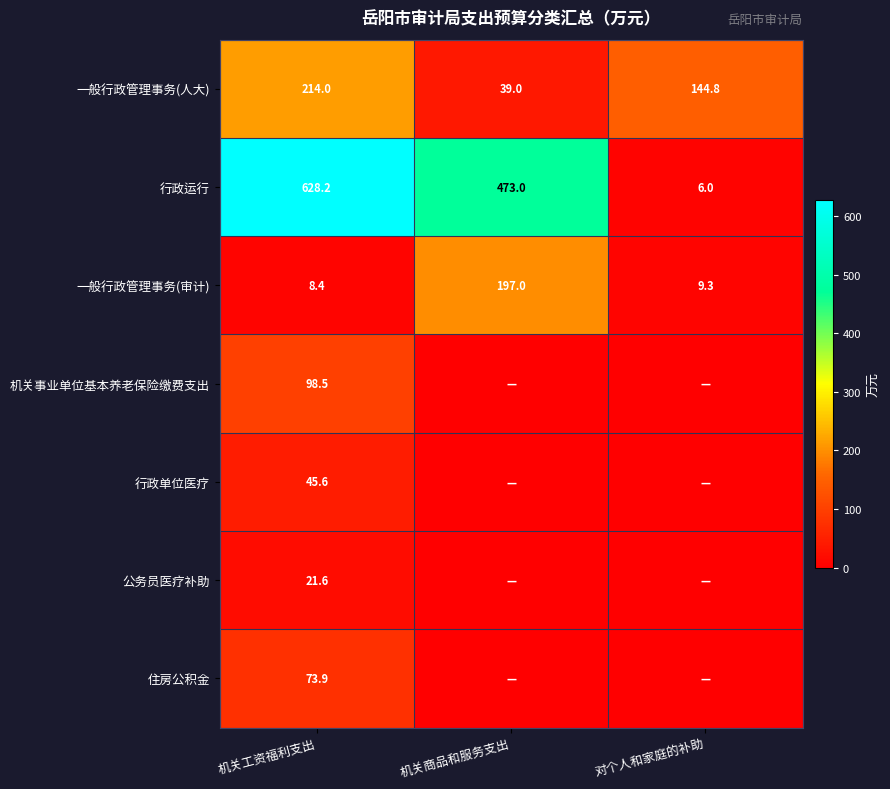

Is it true that 行政运行 equals 628.2 at 机关工资福利支出?

True